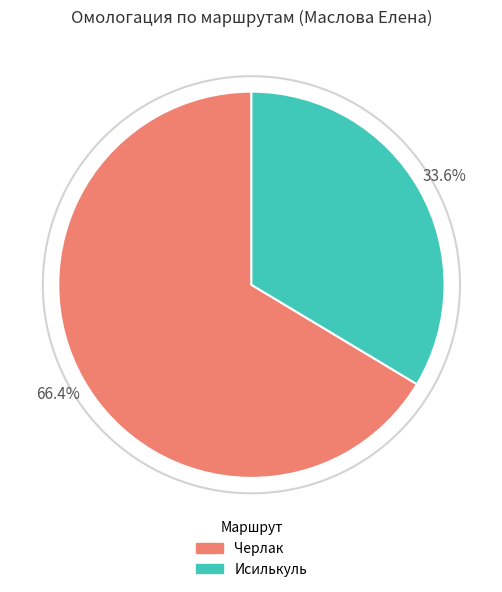

Rank the categories by value from lowest to highest.

Исилькуль, Черлак